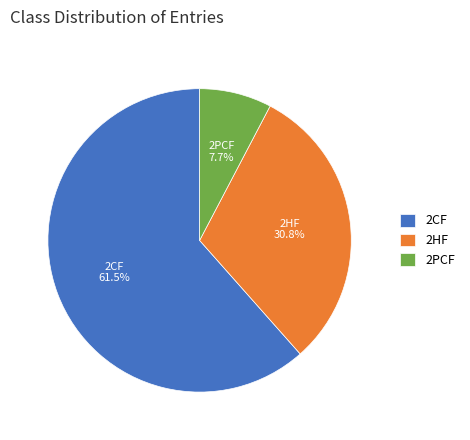

How many segments does this pie chart have?

3